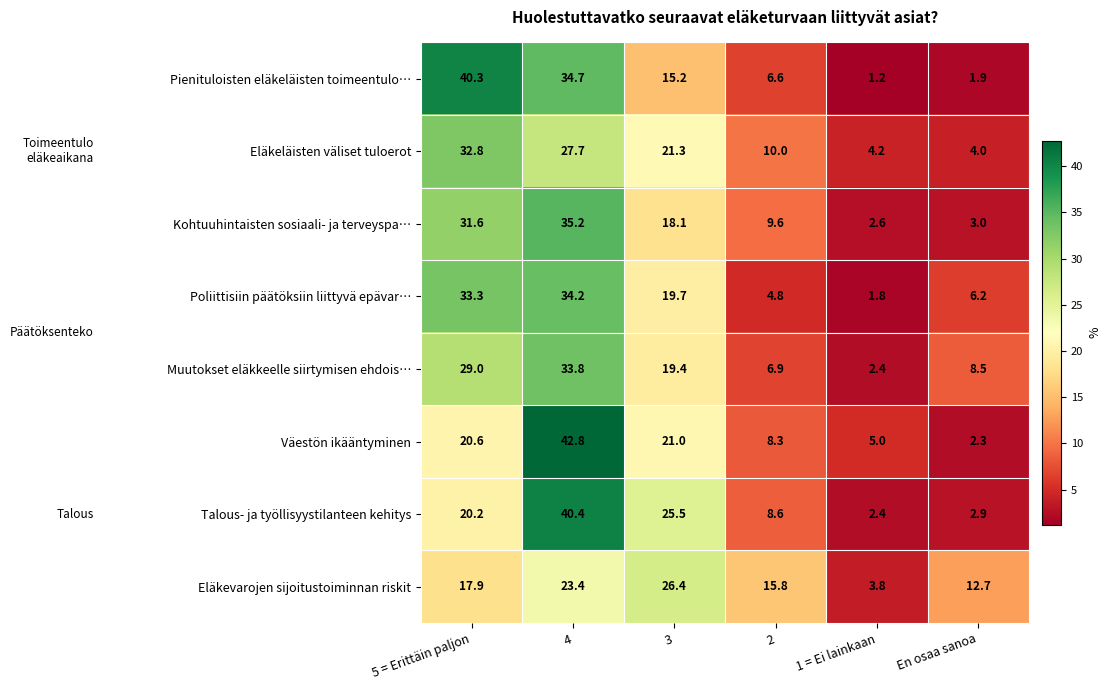

Rank the series by their maximum value, from highest to lowest.

Väestön ikääntyminen, Talous- ja työllisyystilanteen kehitys, Pienituloisten eläkeläisten toimeentulo…, Kohtuuhintaisten sosiaali- ja terveyspa…, Poliittisiin päätöksiin liittyvä epävar…, Muutokset eläkkeelle siirtymisen ehdois…, Eläkeläisten väliset tuloerot, Eläkevarojen sijoitustoiminnan riskit